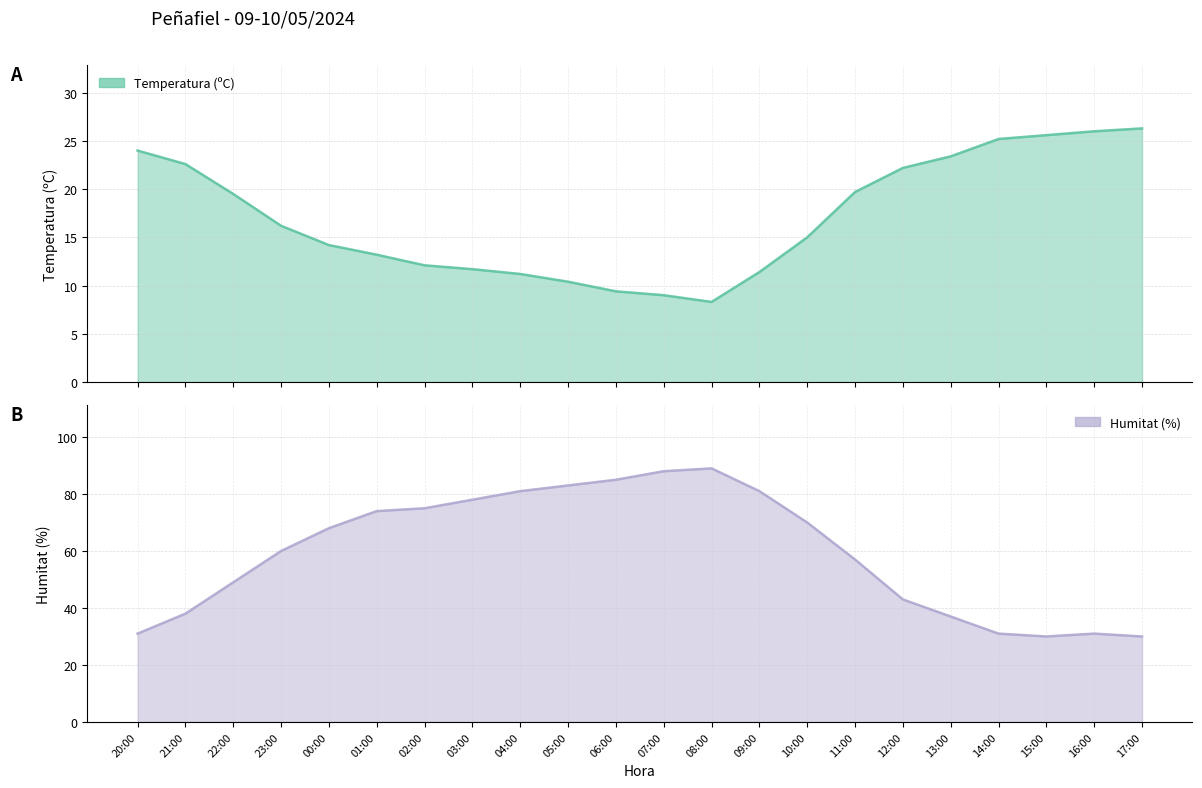

True or false: Temperatura (ºC) and Humitat (%) cross at least once.

False